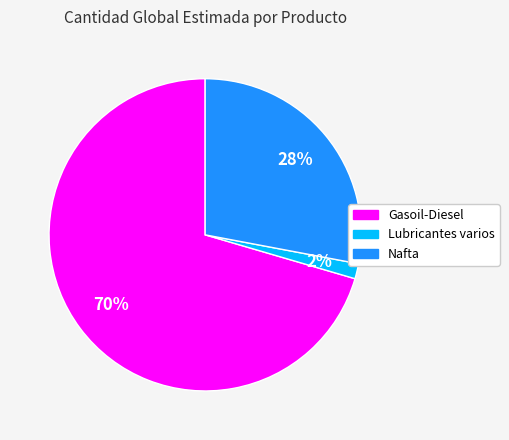

What percentage is the Gasoil-Diesel slice, to the nearest percent?

70%